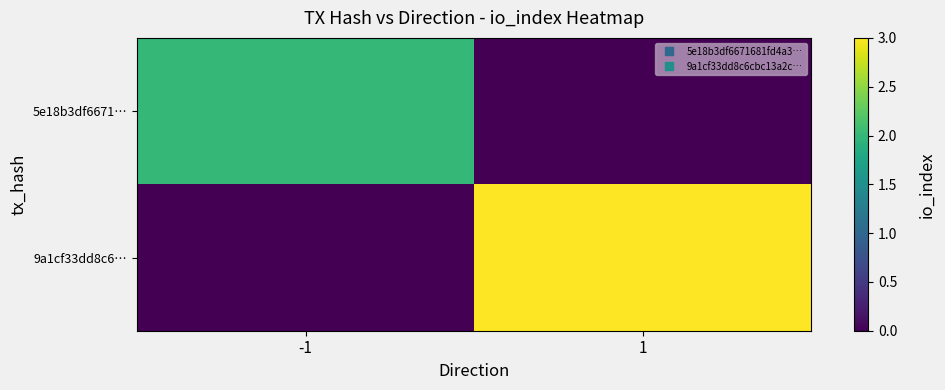

Count the number of categories in the chart.

2